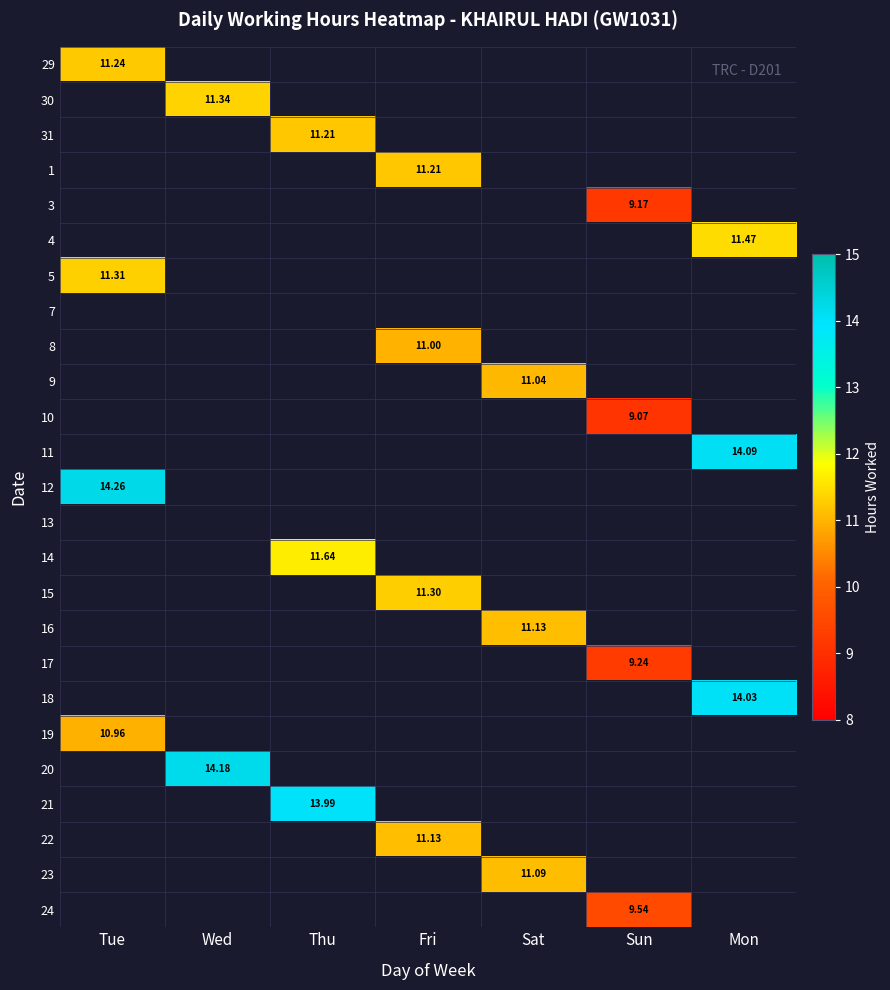

At which label does 15 first exceed 11?

Fri